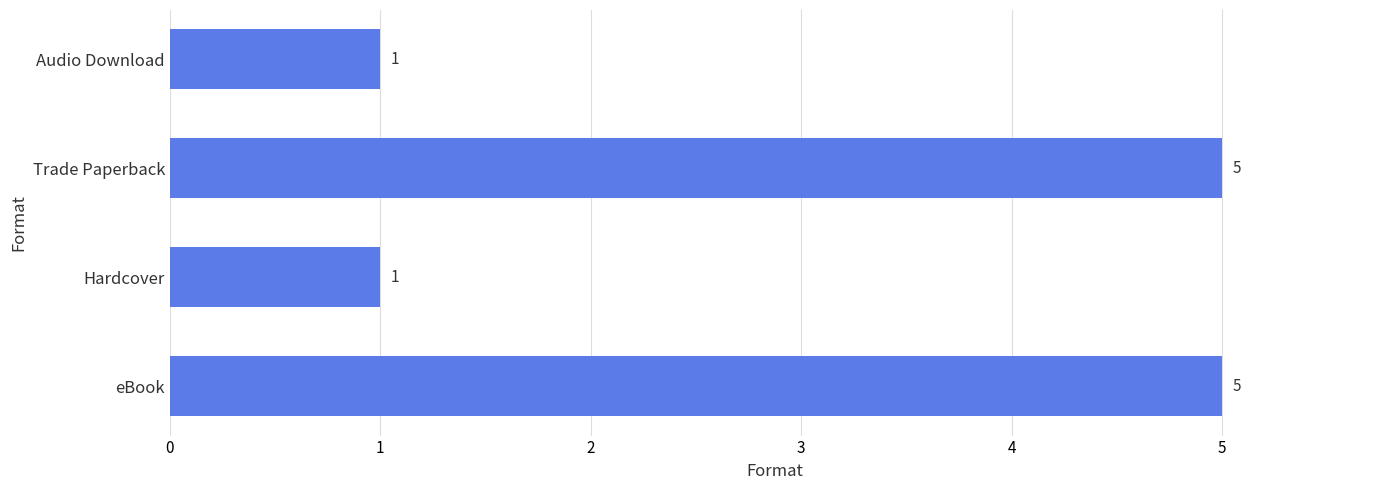

What is the ratio of the value at eBook to the value at Hardcover?

5.0